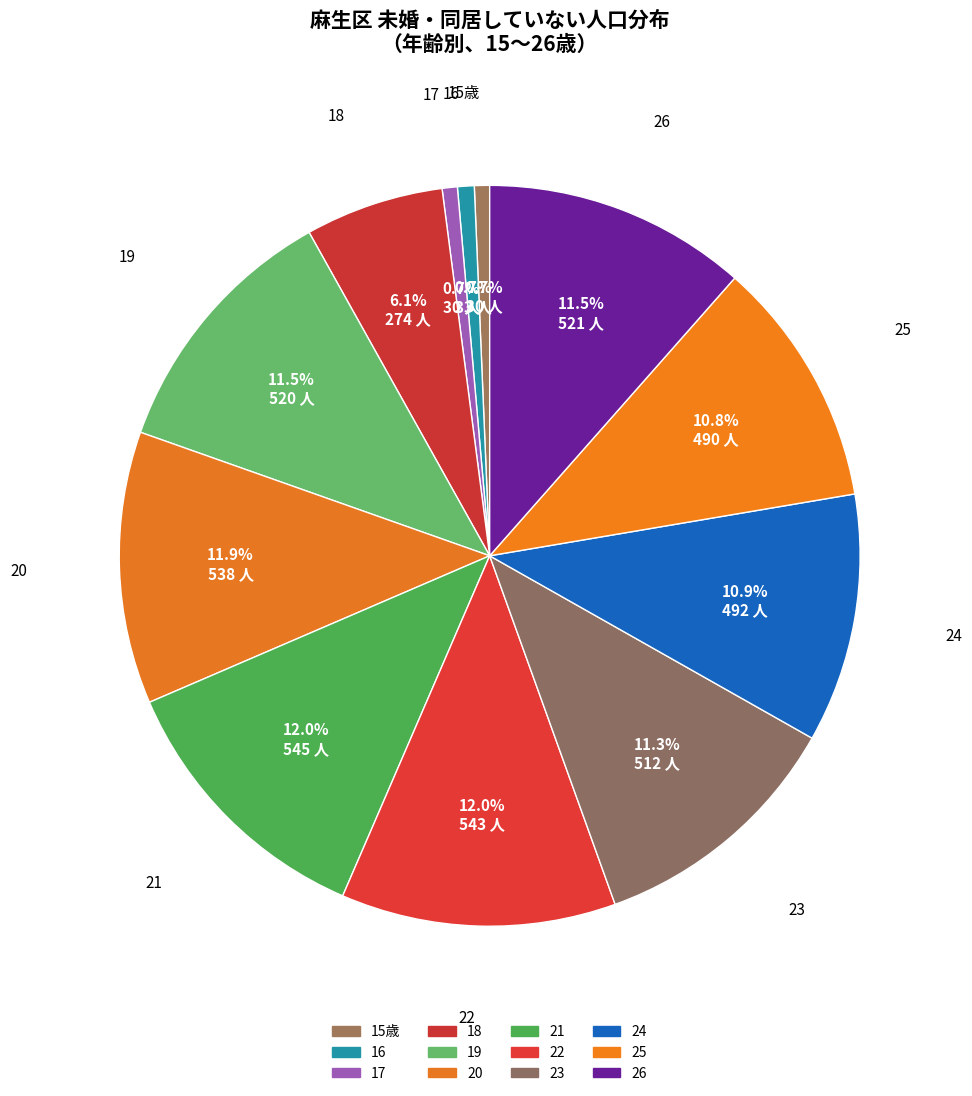

Which category has the smallest portion of the pie?

15歳